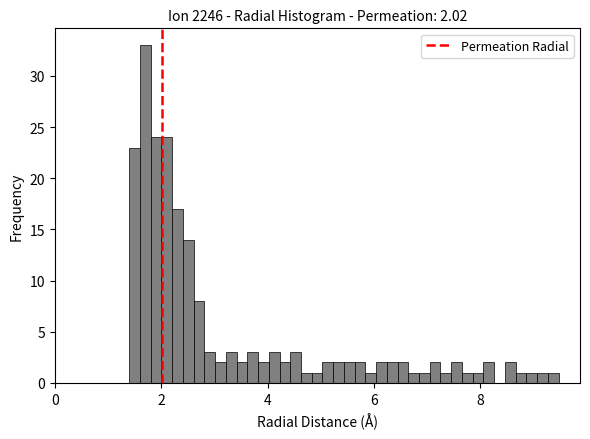

Read against the x-axis, roughly where is the centre of the tallest bar?

1.8